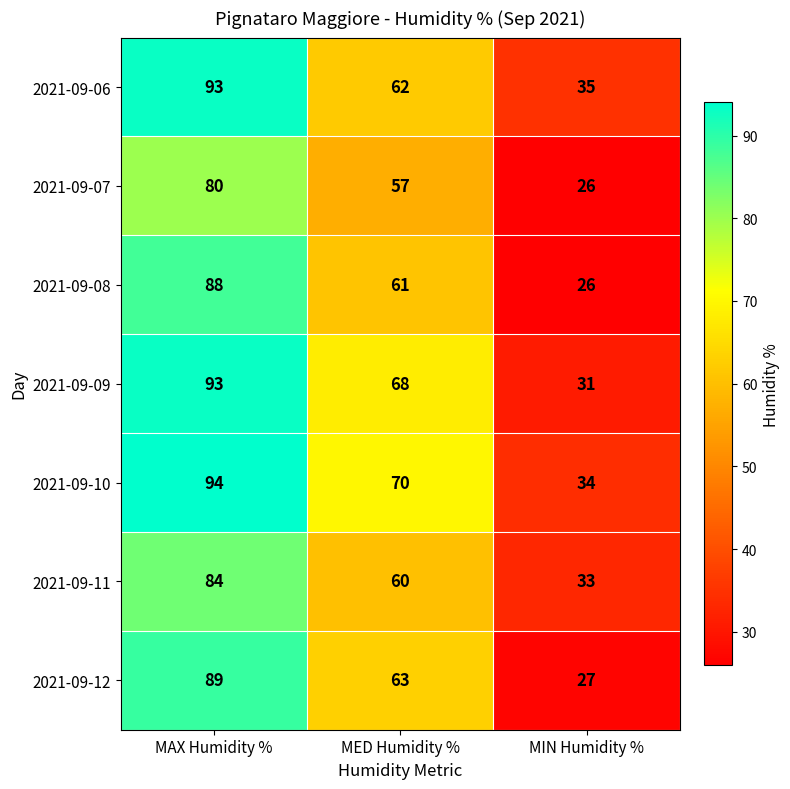

Which series changed the most between MED Humidity % and MIN Humidity %?

2021-09-09